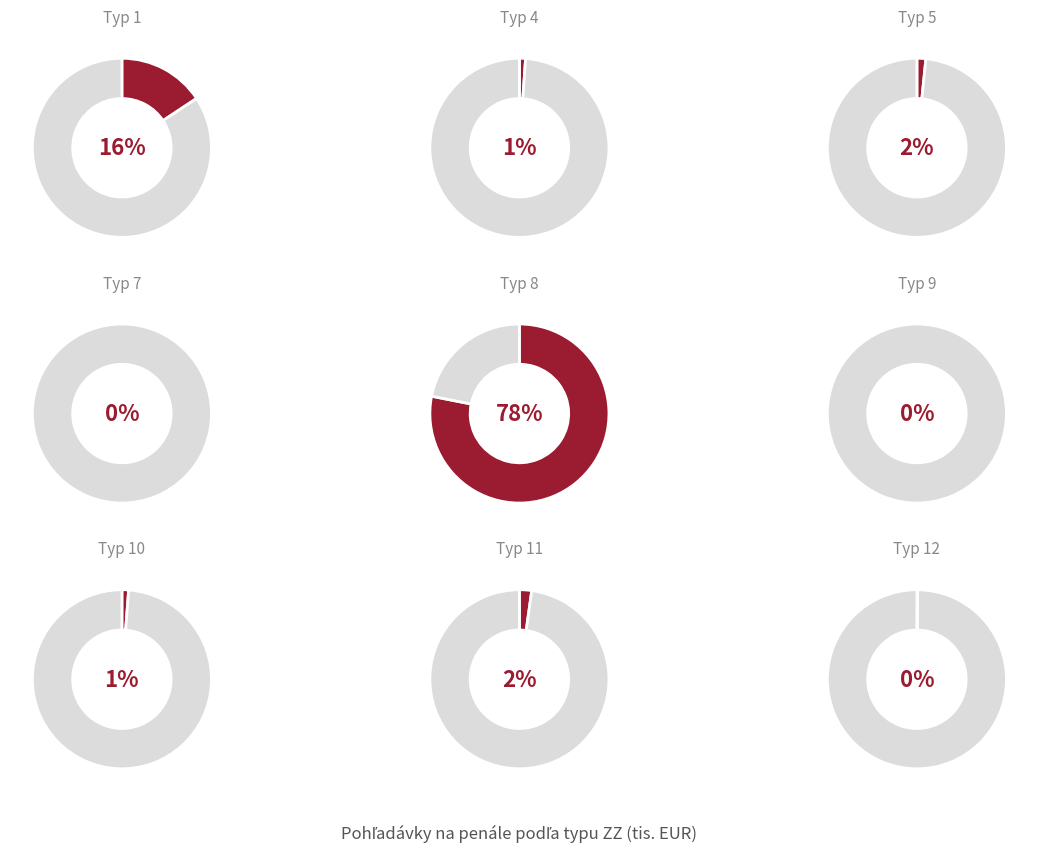

Count the number of slices in the pie.

9